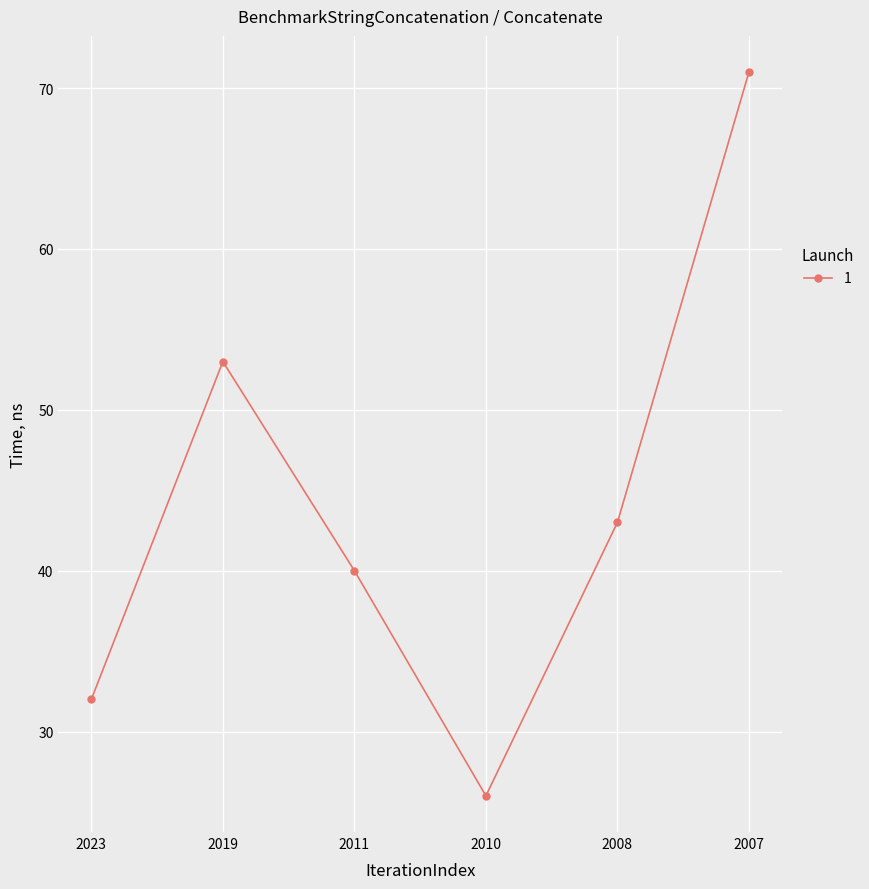

Is it true that the value at 2023 is 54?

False